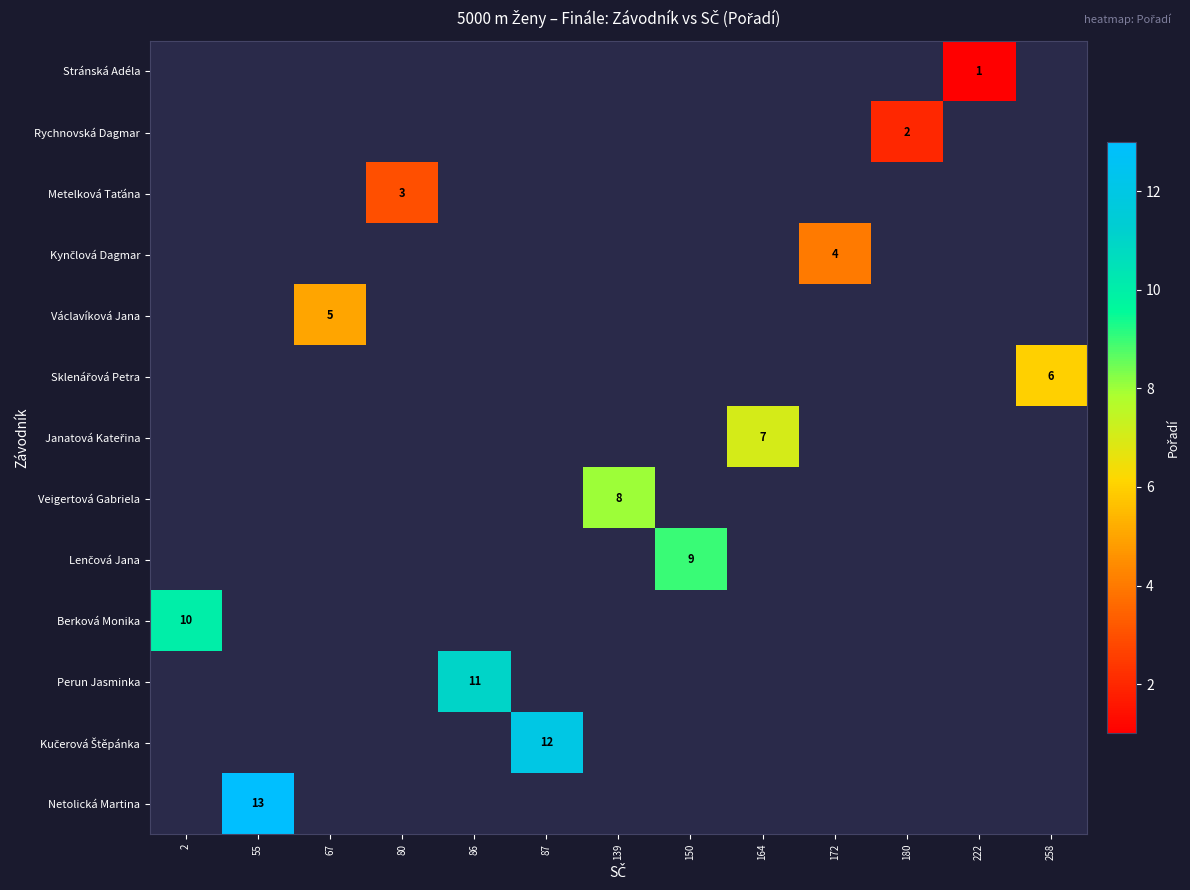

The Václavíková Jana series shows 5 at 67. True or false?

True